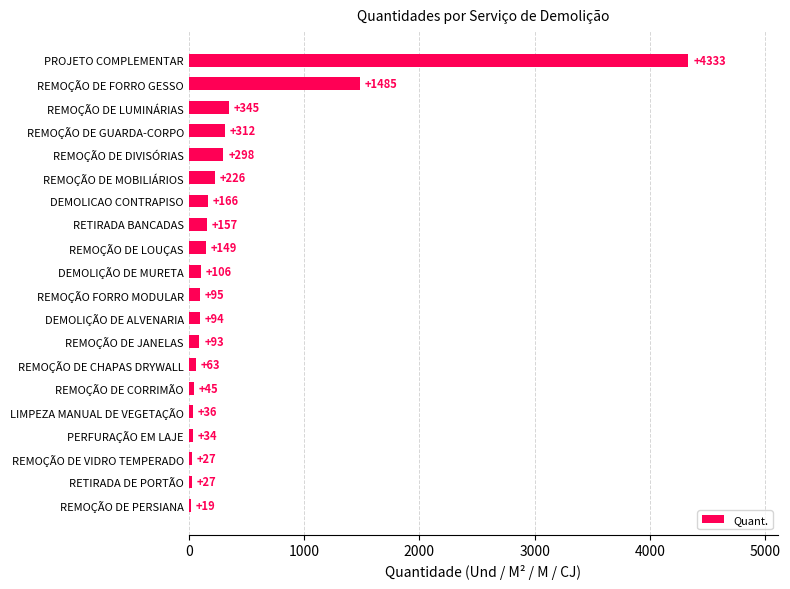

At which category does the chart reach its minimum across all series?

REMOÇÃO DE PERSIANA